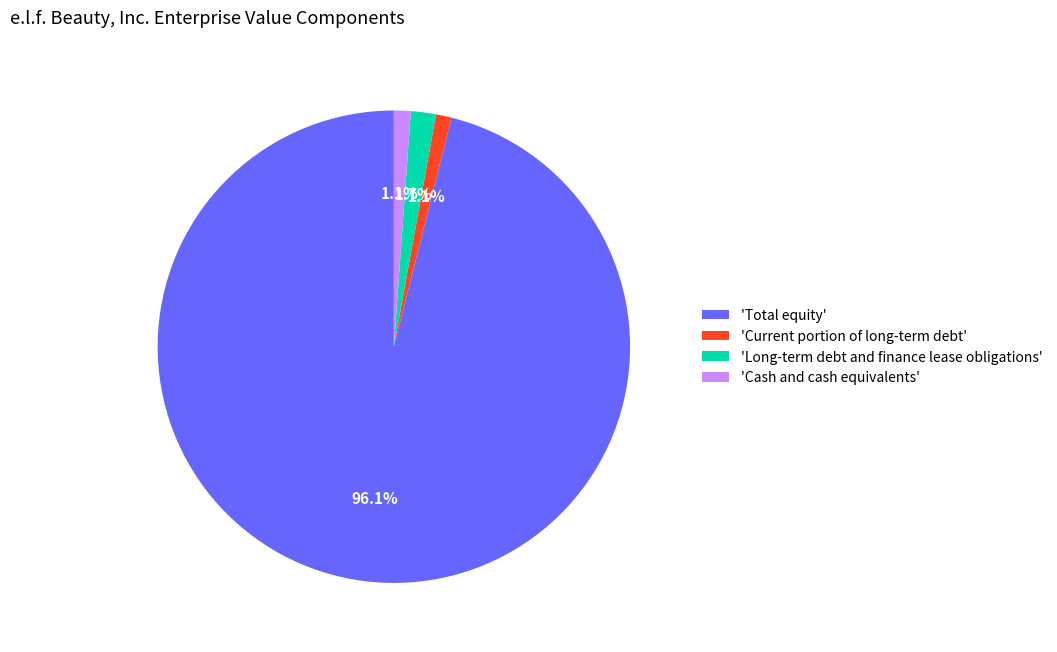

What percentage is NOT represented by 'Cash and cash equivalents'?

98.9%